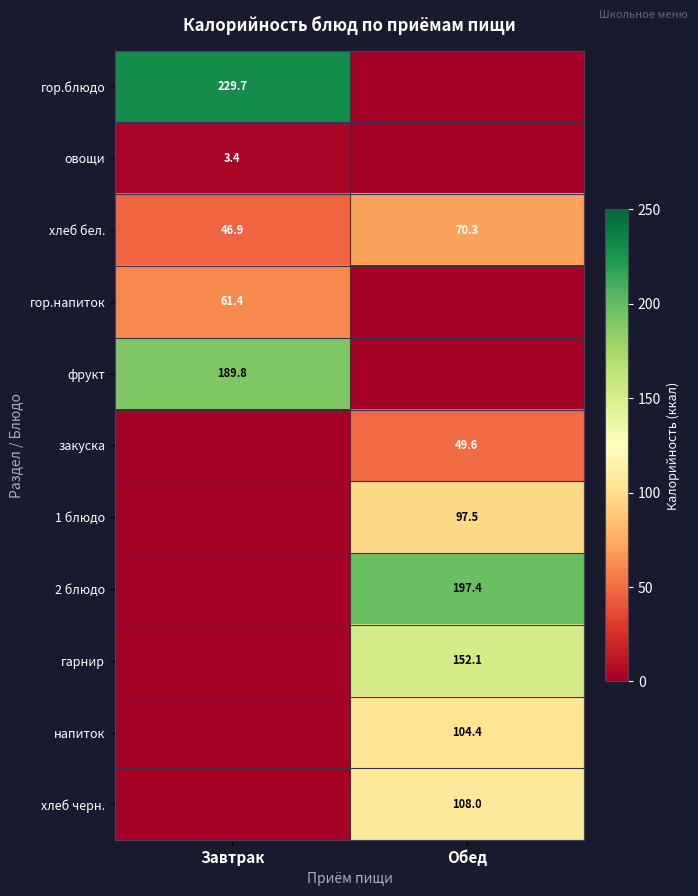

What is the total value across all series at Завтрак?

531.2